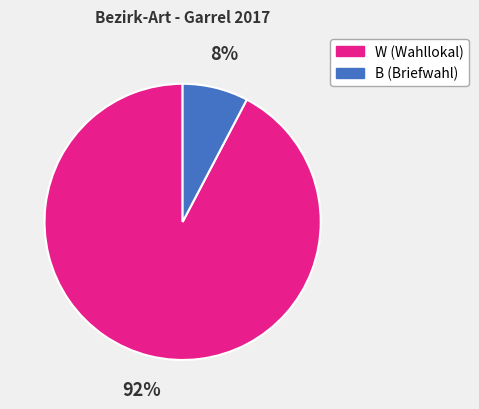

Is the sum of W and B greater than half?

Yes